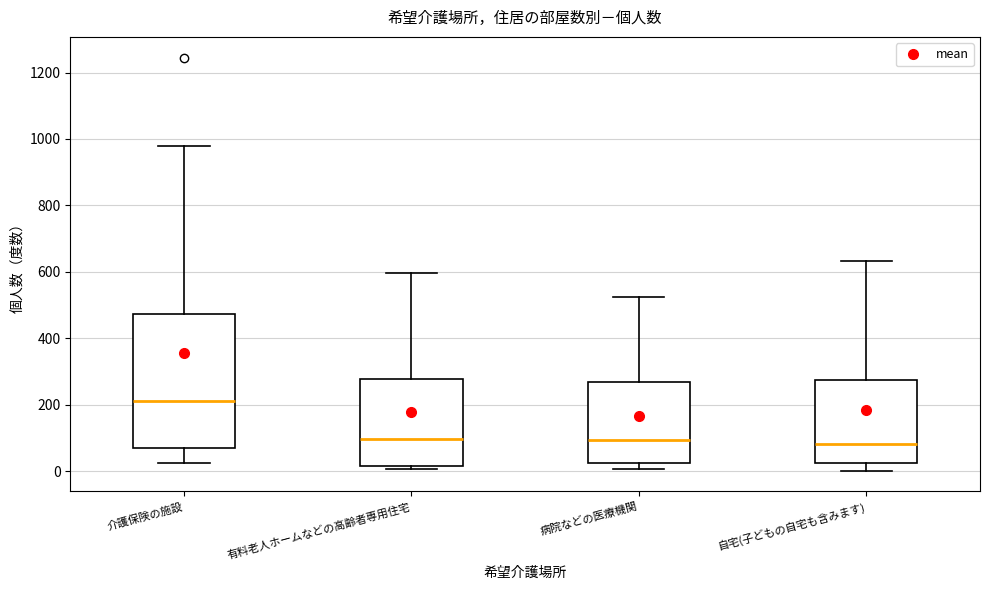

Reading left to right, read every box against the y-axis: the position of its median line, the range the box covers, and the ends of its whiskers. The values are not printed on the chart, so give them approximately, as read against the axis.

介護保険の施設: median 220, box 80 to 480, whiskers 20 to 980
有料老人ホームなどの高齢者専用住宅: median 100, box 20 to 280, whiskers 0 to 600
病院などの医療機関: median 100, box 20 to 260, whiskers 0 to 520
自宅(子どもの自宅も含みます): median 80, box 20 to 280, whiskers 0 to 640